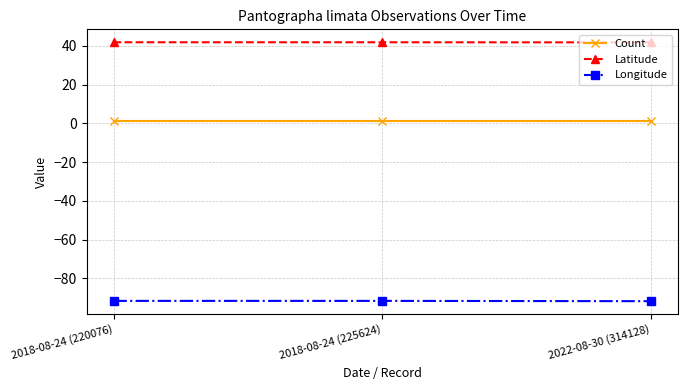

Rank the series by their average value, from highest to lowest.

Latitude, Count, Longitude